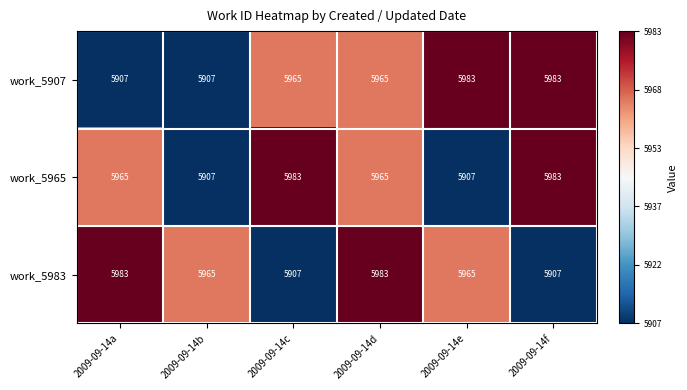

What is the difference between the work_5965 values at 2009-09-14b and 2009-09-14d?

58